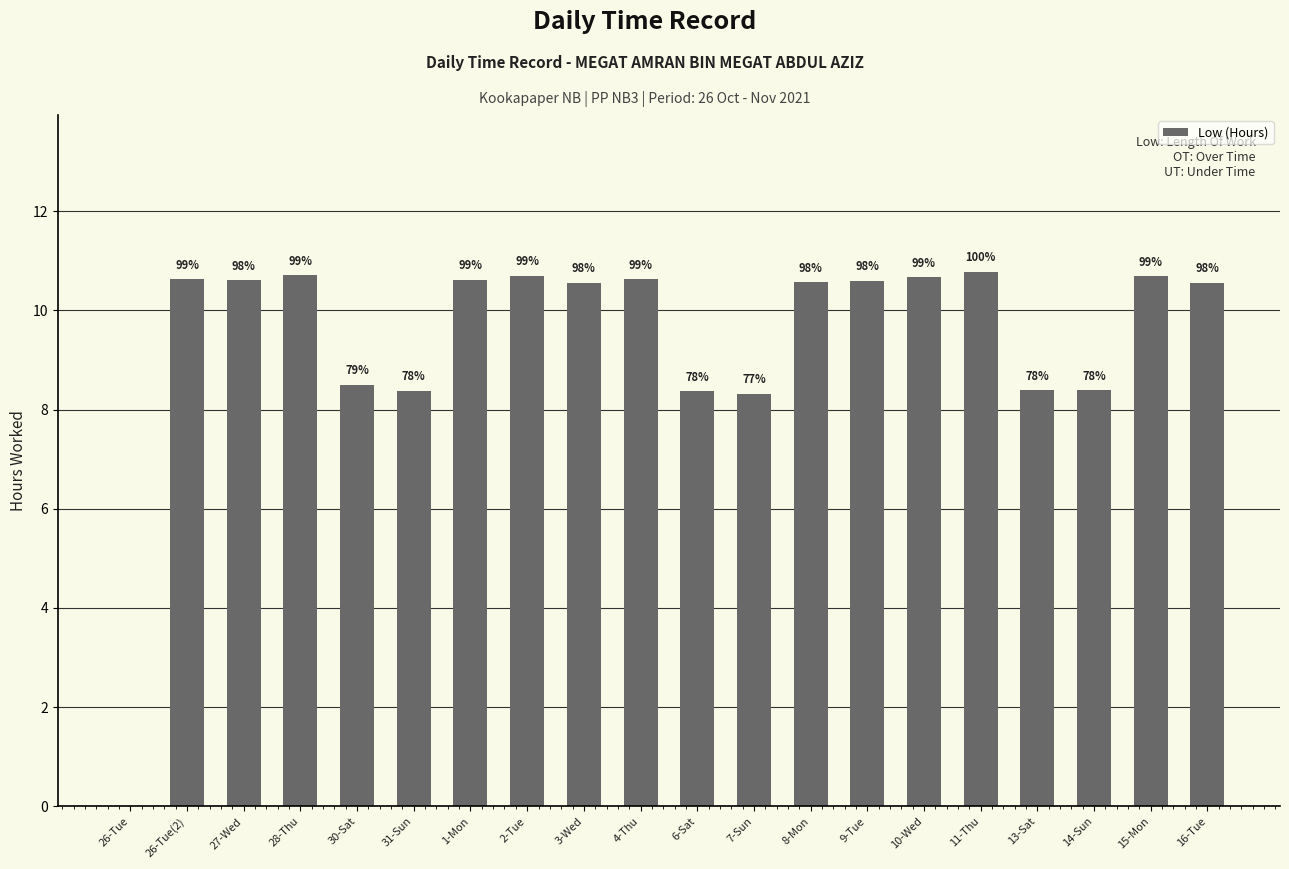

List the labels in order of value, smallest first.

26-Tue, 7-Sun, 6-Sat, 31-Sun, 13-Sat, 14-Sun, 30-Sat, 3-Wed, 16-Tue, 8-Mon, 9-Tue, 27-Wed, 1-Mon, 26-Tue(2), 4-Thu, 10-Wed, 15-Mon, 2-Tue, 28-Thu, 11-Thu